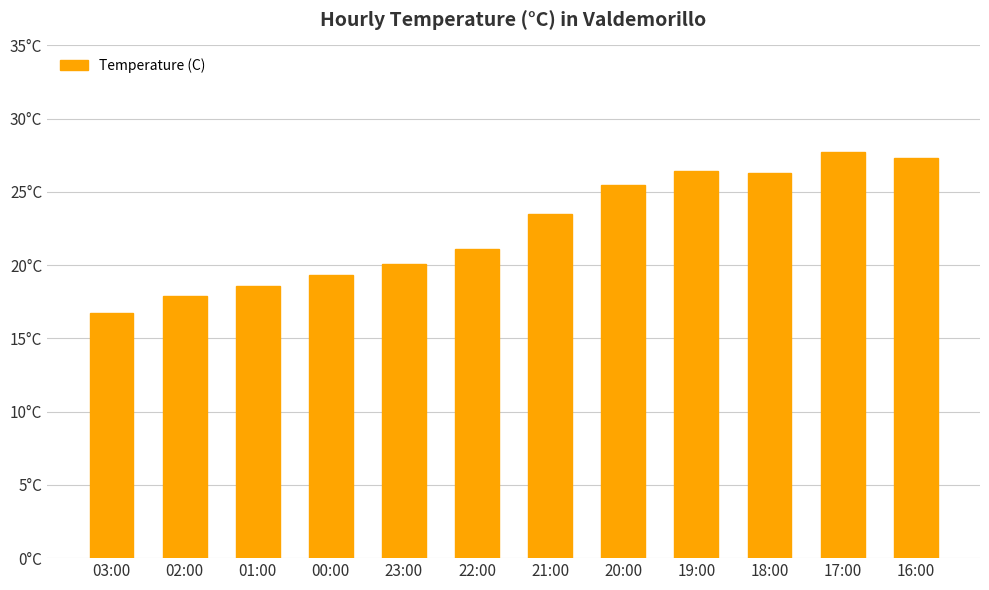

Are the bars horizontal?

No